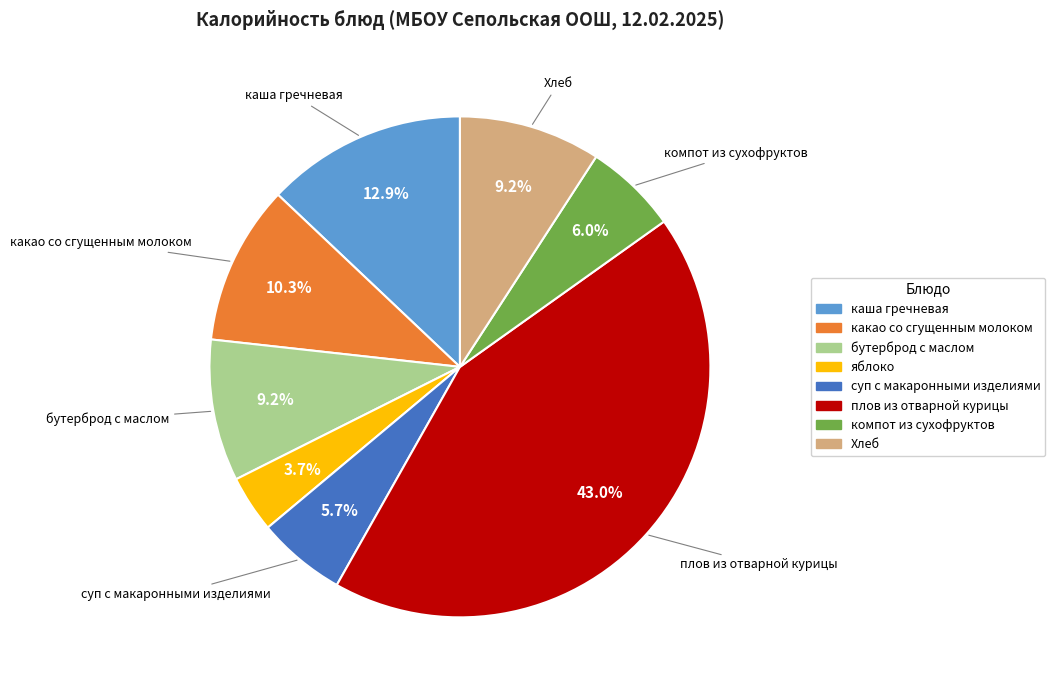

Do компот из сухофруктов and бутерброд с маслом together represent more than half of the pie?

No